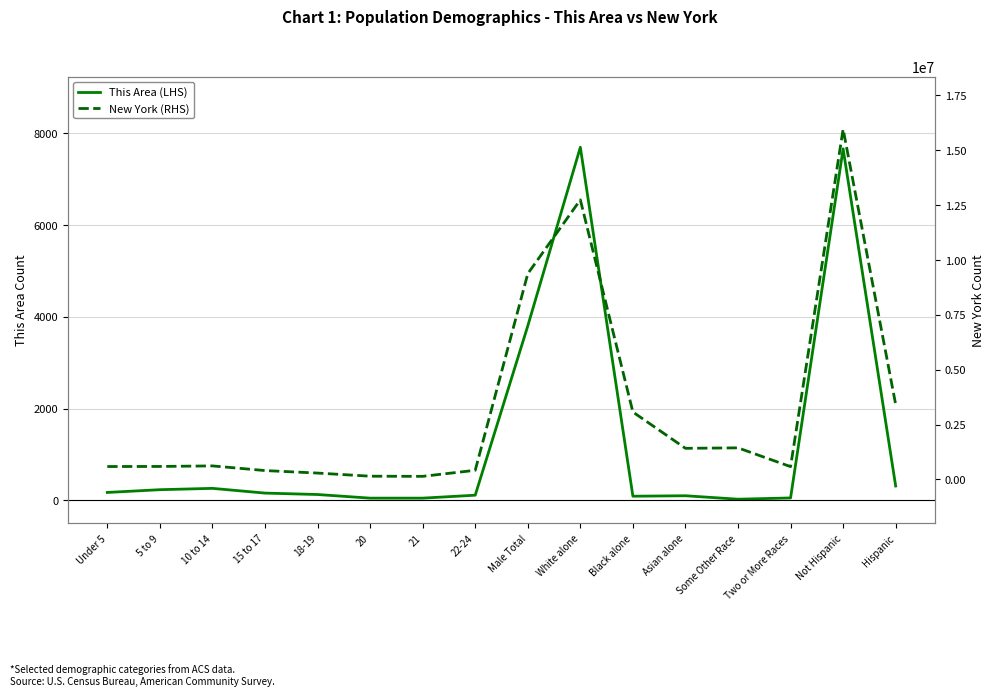

Is it true that This Area (LHS) equals 66 at 20?

False